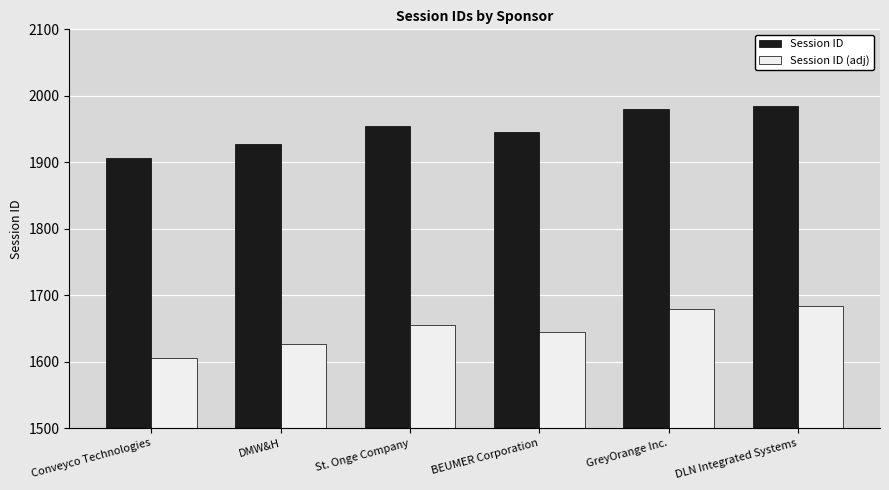

What is the difference between the maximum and second lowest values in the Session ID (adj) series?

57